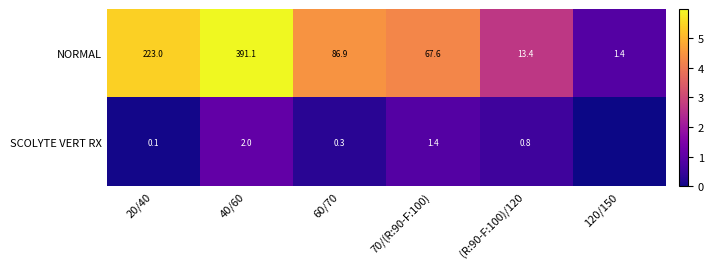

Which category has the lowest value in the NORMAL series?

120/150